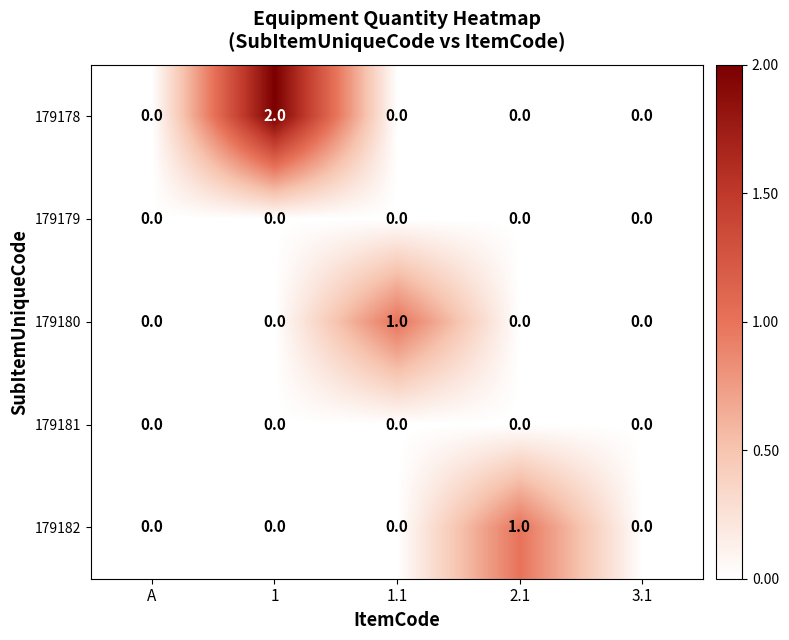

Which series has the largest range (max minus min)?

179178